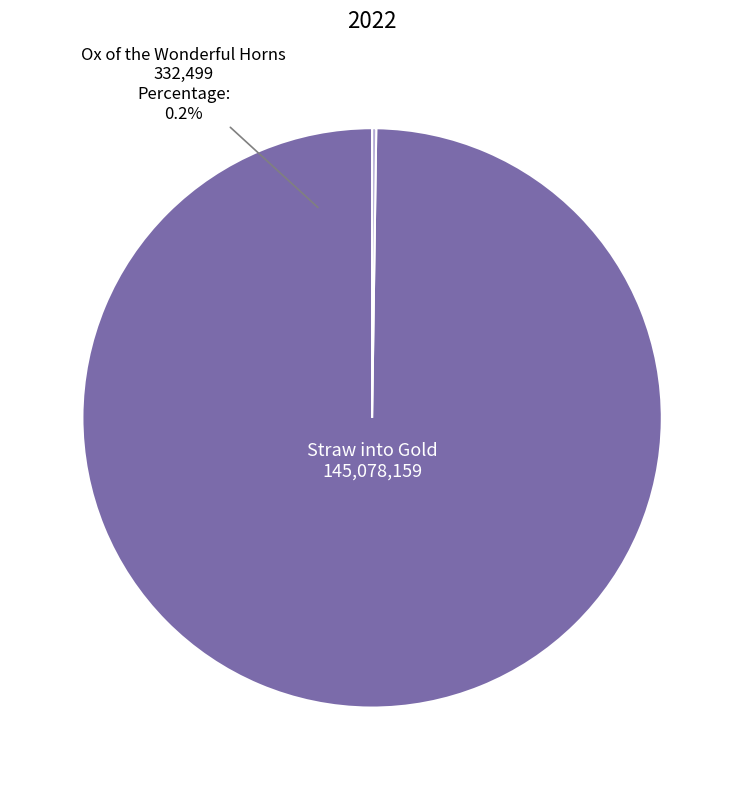

Rank the categories by value from highest to lowest.

Straw into Gold, Ox of the Wonderful Horns